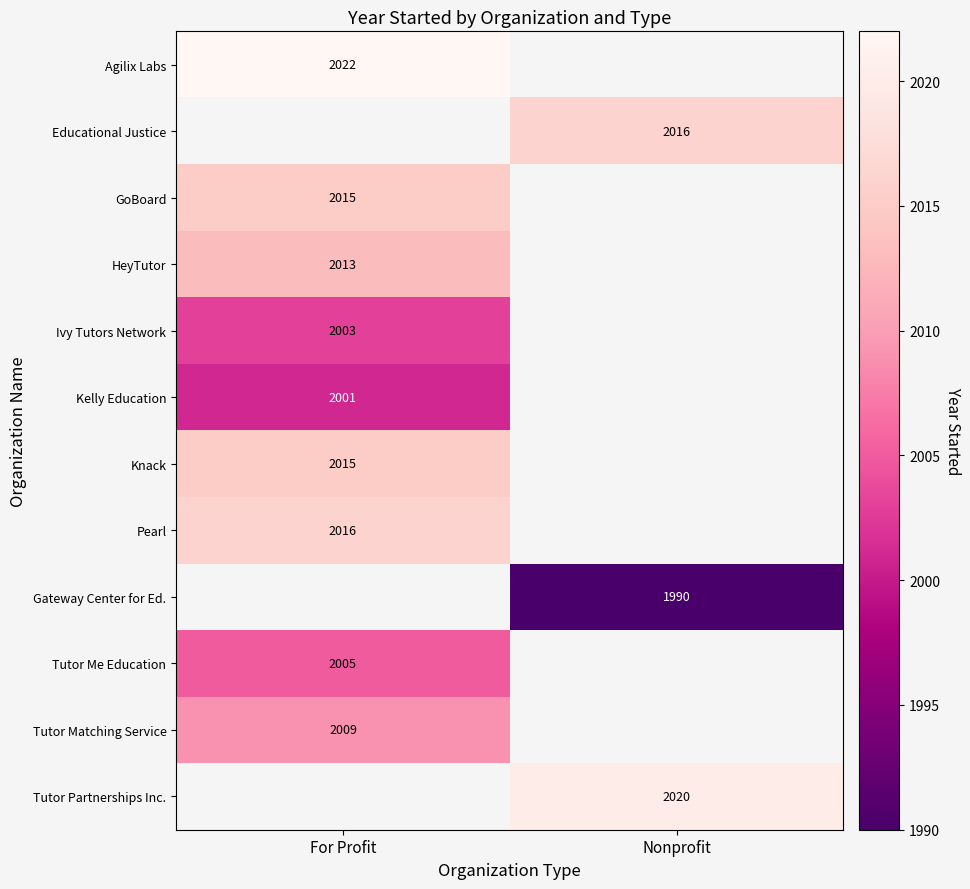

Is it true that Agilix Labs equals 2022 at For Profit?

True